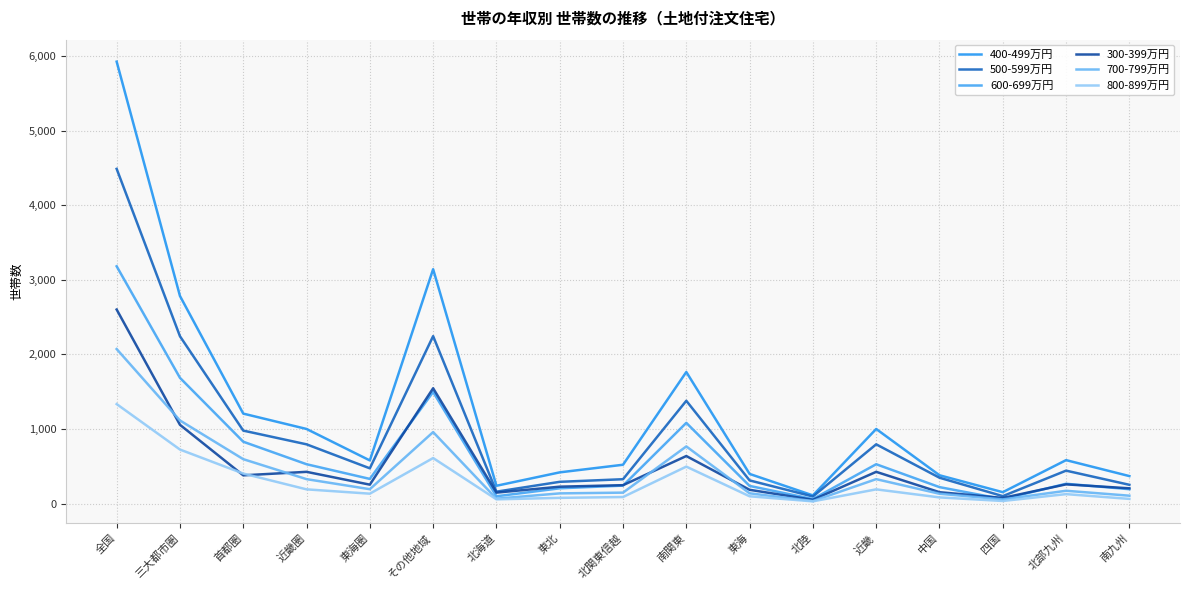

What is the average value of the 400-499万円 series?

1210